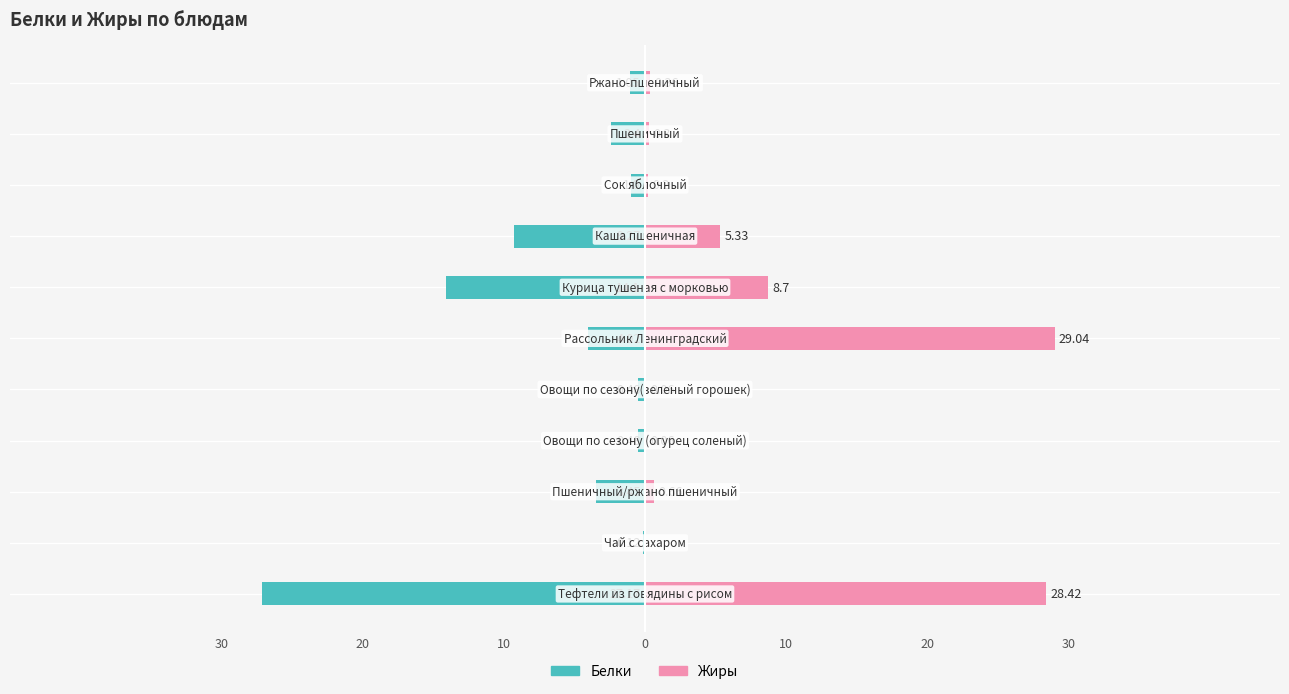

The Белки series shows -9.3 at 7. True or false?

True